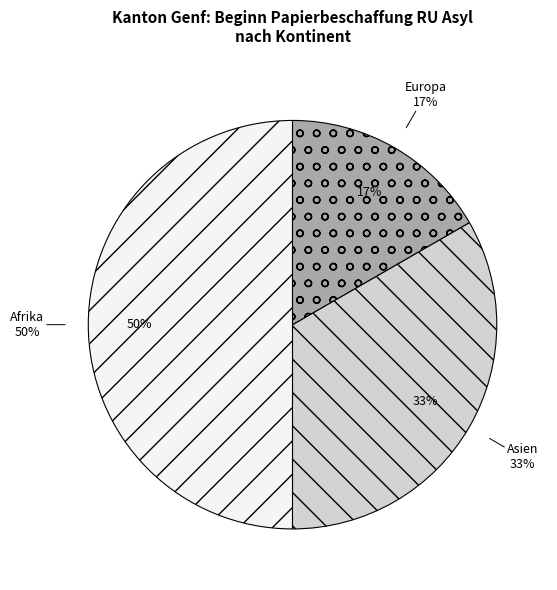

Is there a majority slice in this chart?

No